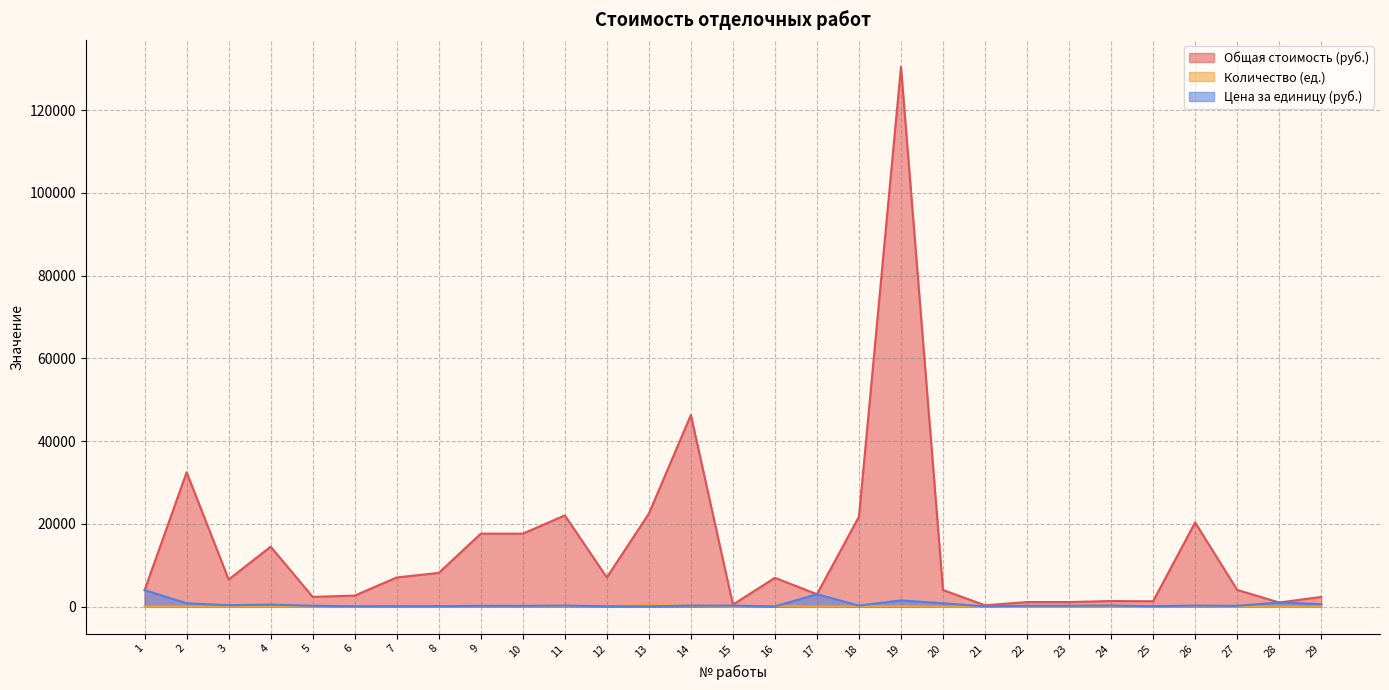

Does the chart display data point markers on the line(s)?

No